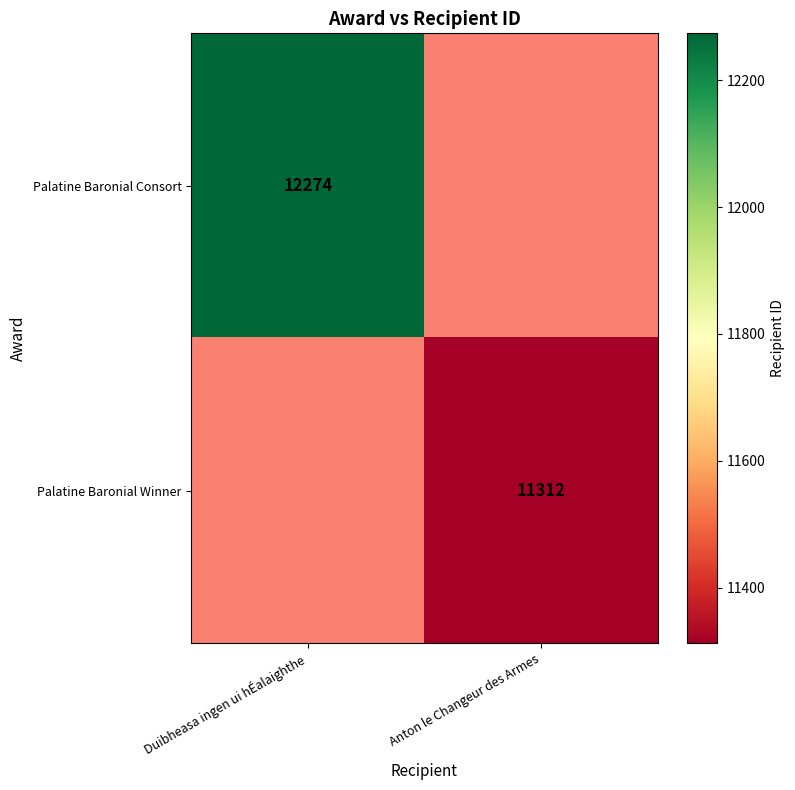

The Palatine Baronial Winner series shows 11312 at Anton le Changeur des Armes. True or false?

True